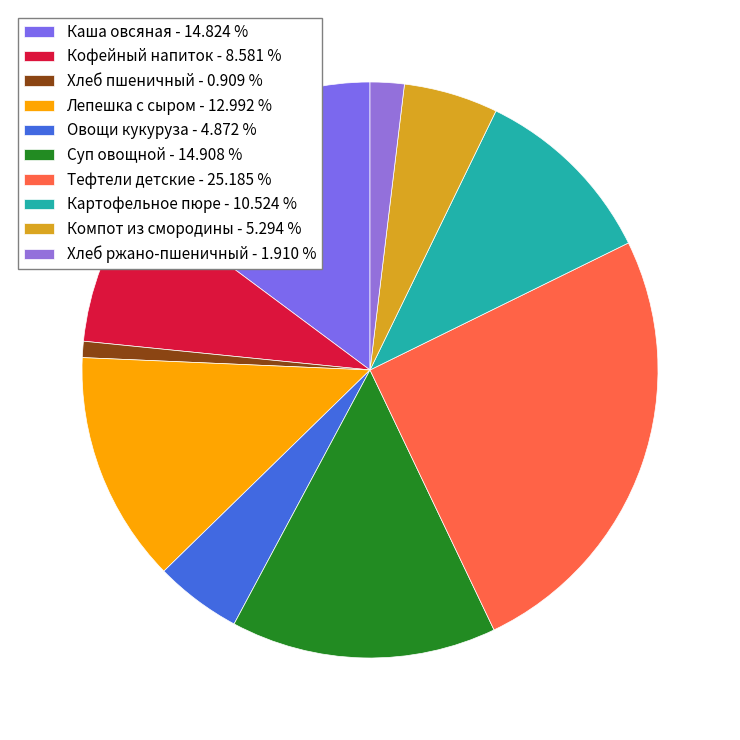

To the nearest percent, what portion does Суп овощной represent?

15%